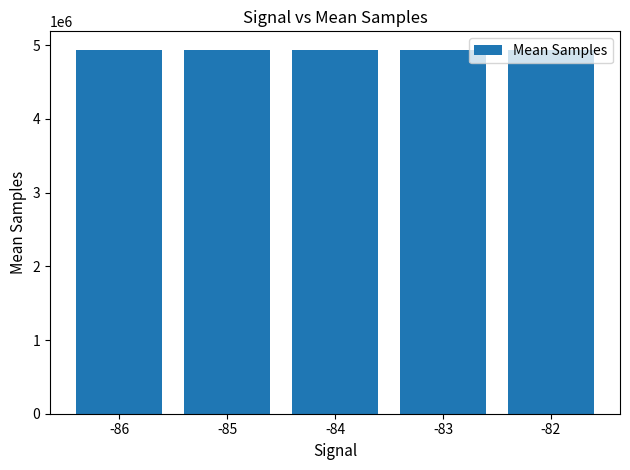

What is the value of the 1st bar from the left?

4935518.0